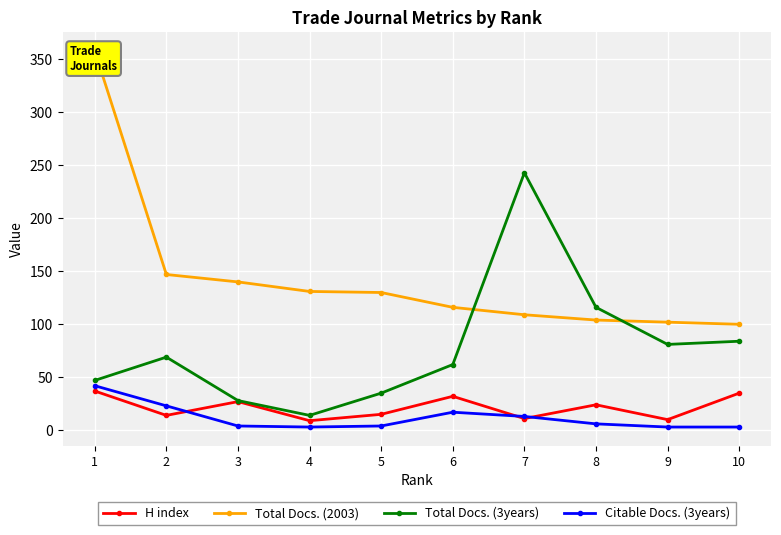

What is the maximum value shown in the chart?

358